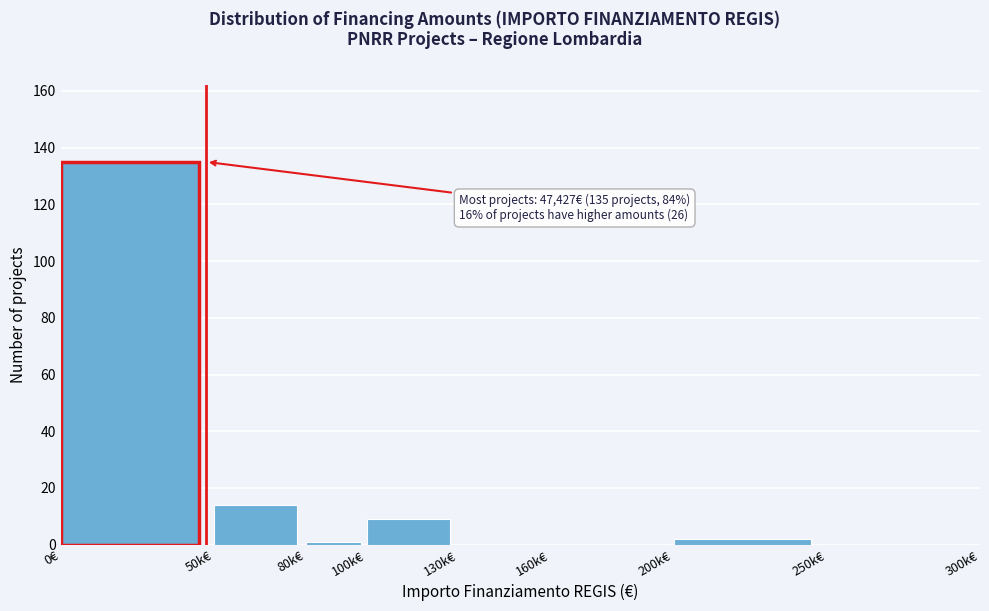

Reading right to left, list all the values displayed in this chart.

250k€=0	200k€=2	160k€=0	130k€=0	100k€=9	80k€=1	50k€=14	0€=135